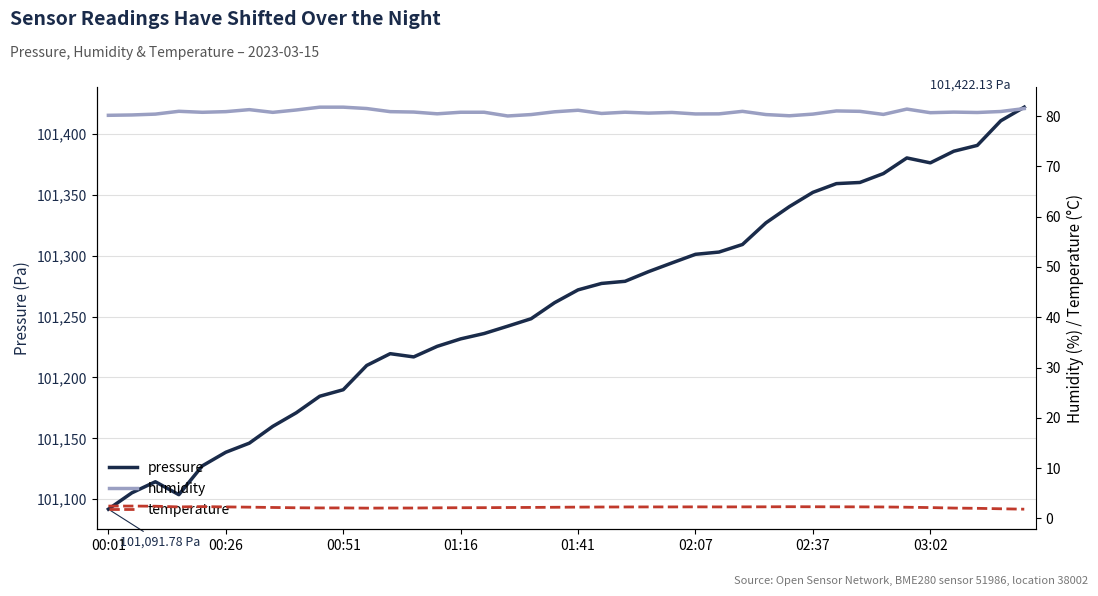

How many lines are shown in the chart?

3